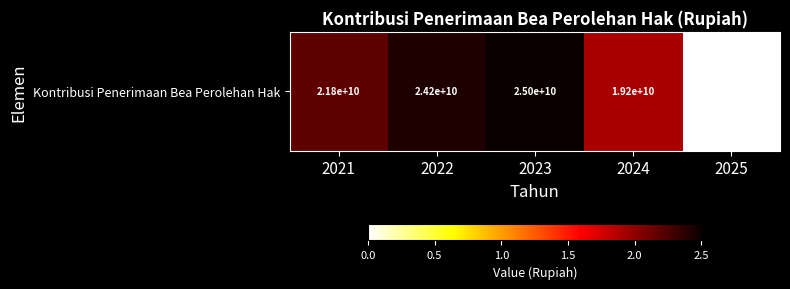

At which label does the data first exceed 21815425174?

2022